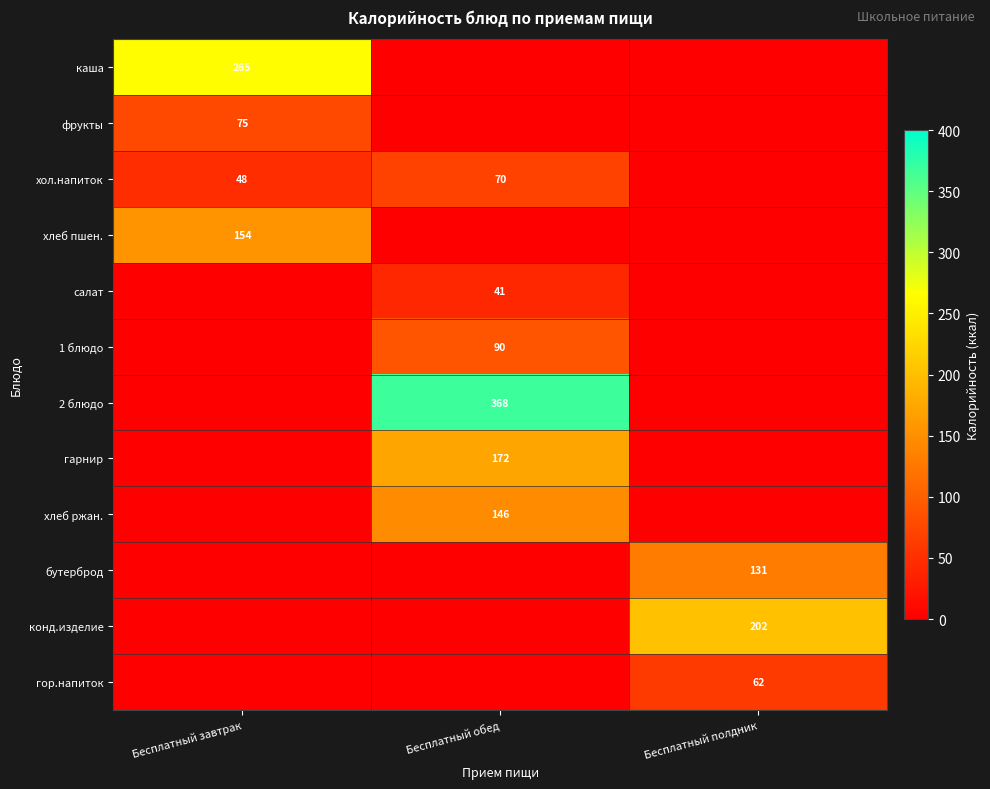

At which category does the chart reach its minimum across all series?

Бесплатный обед